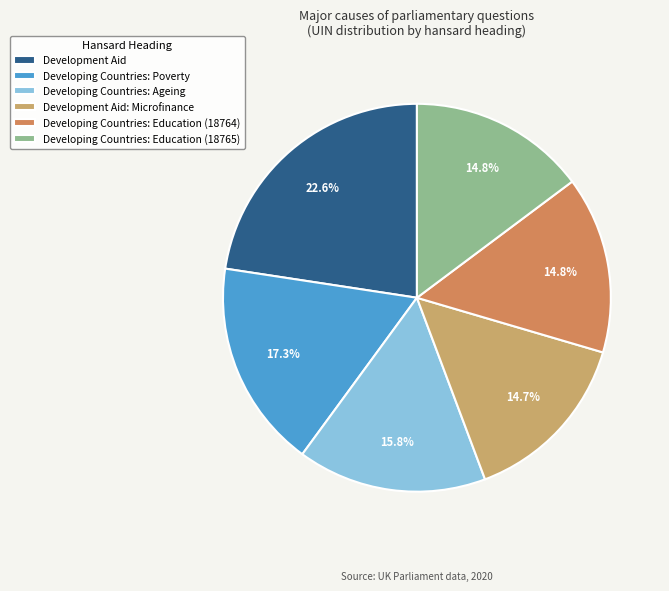

To the nearest percent, what percentage of the pie is Developing Countries: Poverty?

17%